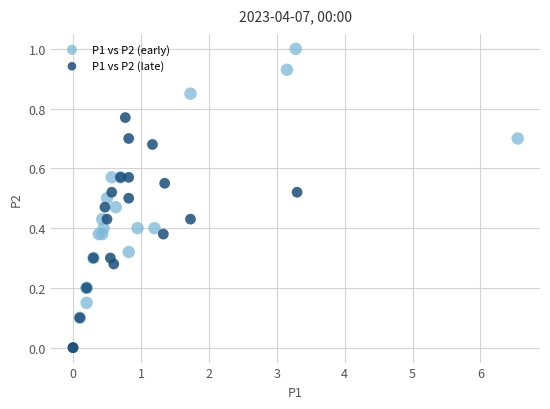

Which series contains the highest Y value?

P1 vs P2 (early)